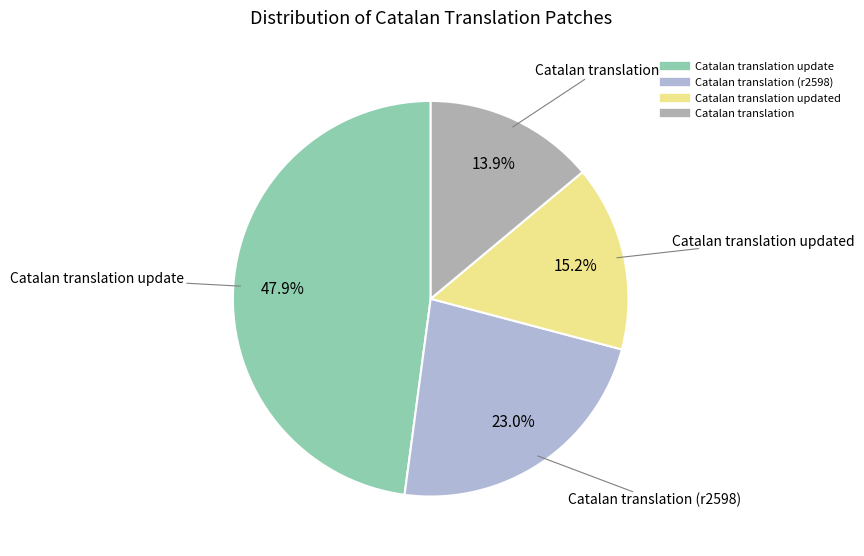

Is there a majority slice in this chart?

No